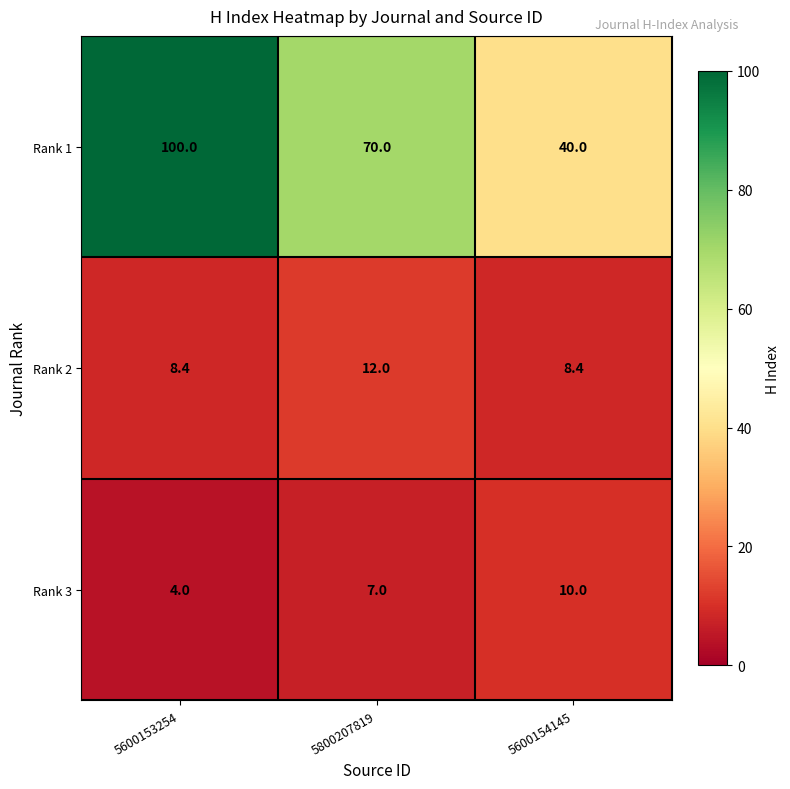

List the series in order of their peak value, lowest first.

Rank 3, Rank 2, Rank 1